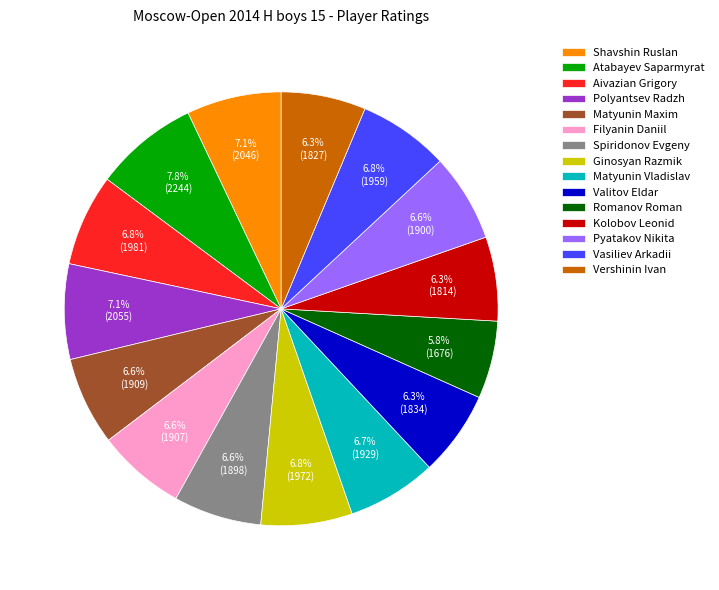

What percentage is the Vershinin Ivan slice, to the nearest percent?

6%